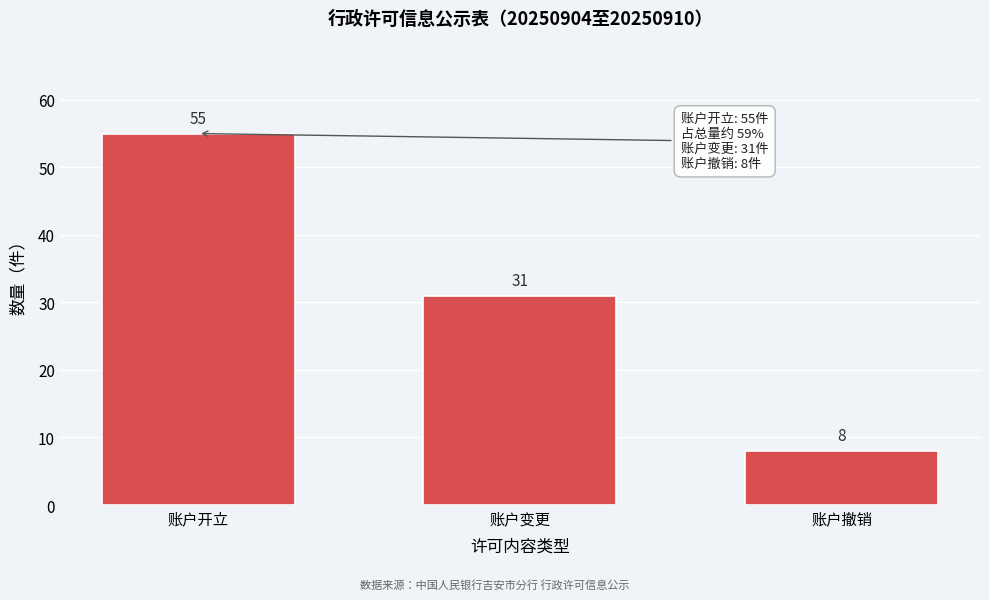

Reading left to right, extract all data points from this chart.

账户开立=55	账户变更=31	账户撤销=8